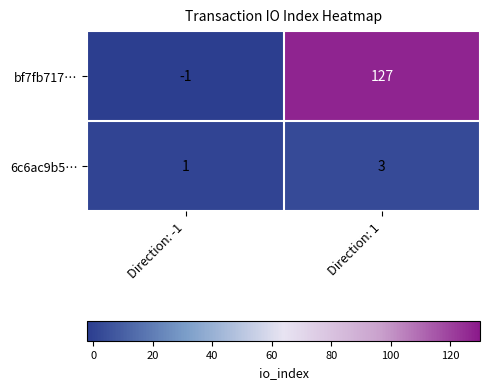

What is the total value across all series at Direction: 1?

130